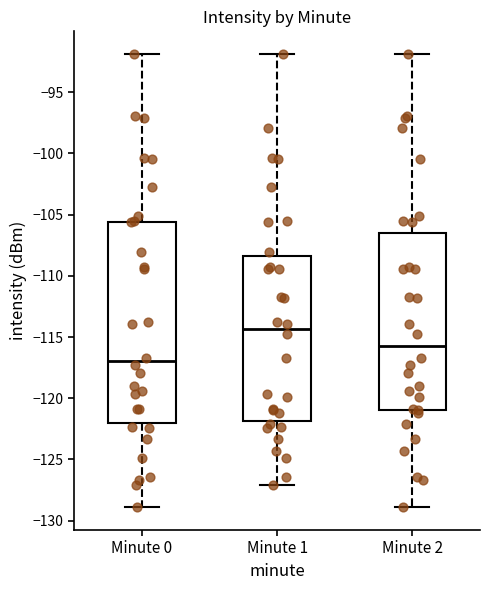

Which box's median line is the lowest?

Minute 0